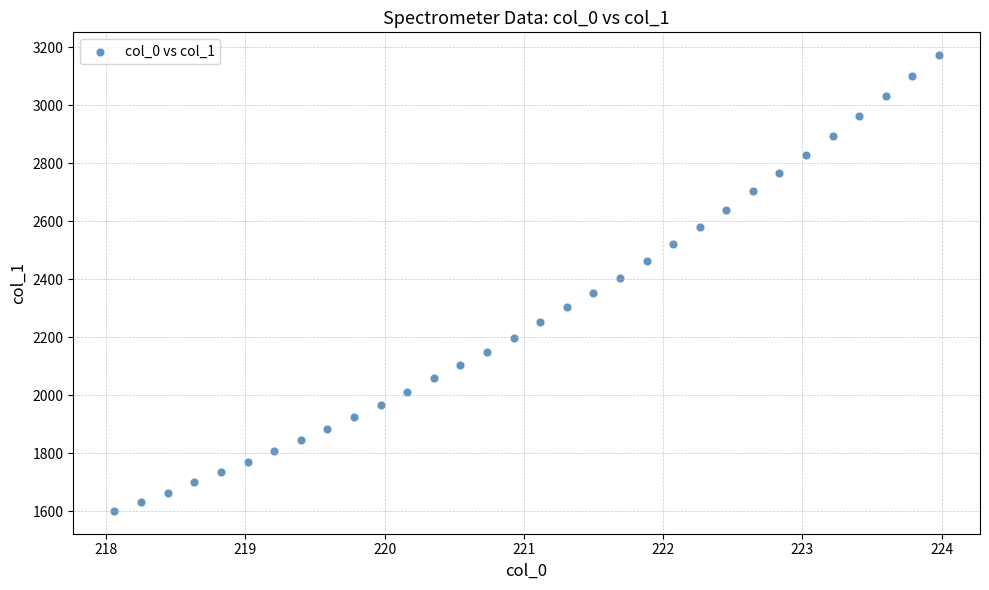

What is the range of X values (max minus min)?

5.9